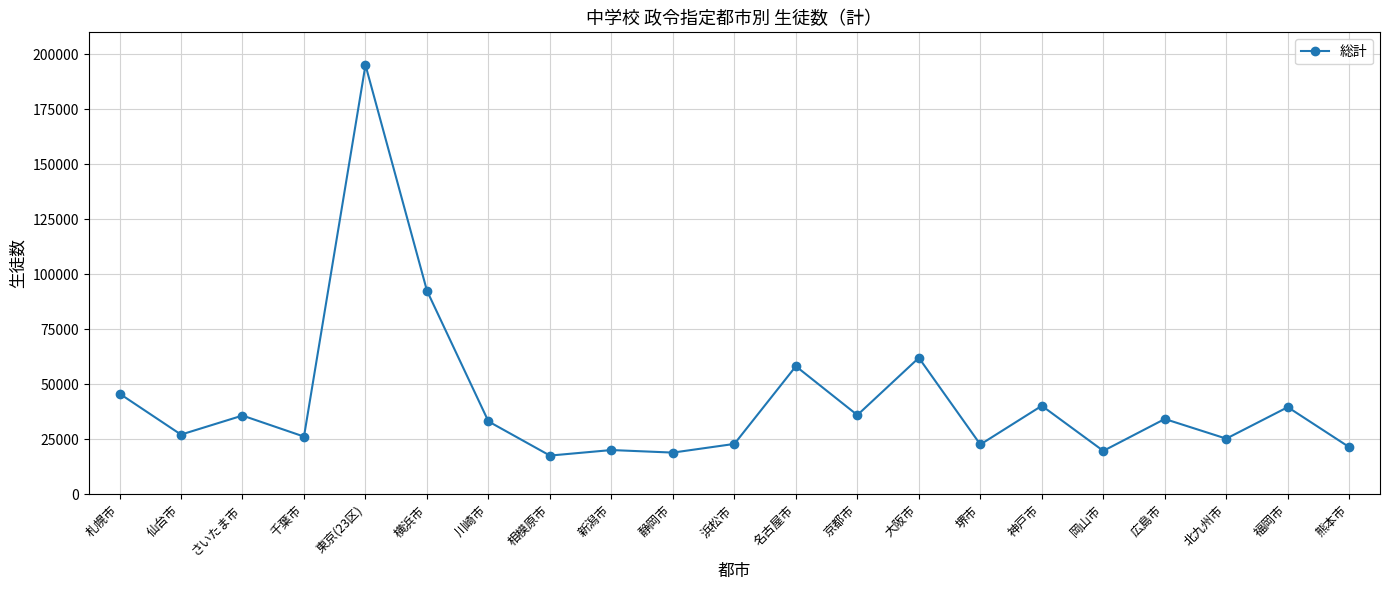

What position from the left is 福岡市?

20